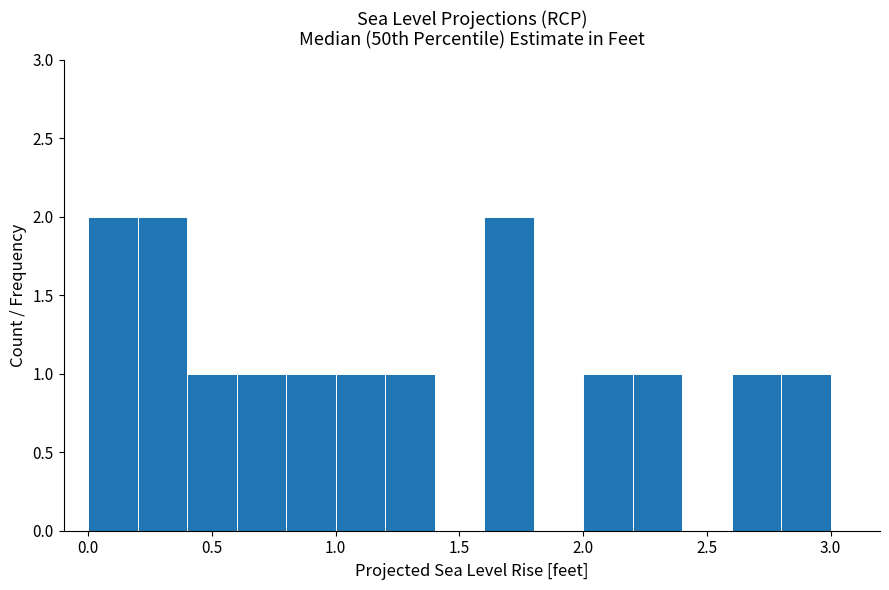

Reading left to right, list every bar in this chart as the range it spans on the x-axis followed by its height. The values are not printed on the chart, so give them approximately, as read against the axis.

0.0 to 0.2: 2
0.2 to 0.4: 2
0.4 to 0.6: 1
0.6 to 0.8: 1
0.8 to 1.0: 1
1.0 to 1.2: 1
1.2 to 1.4: 1
1.4 to 1.6: 0
1.6 to 1.8: 2
1.8 to 2.0: 0
2.0 to 2.2: 1
2.2 to 2.4: 1
2.4 to 2.6: 0
2.6 to 2.8: 1
2.8 to 3.0: 1